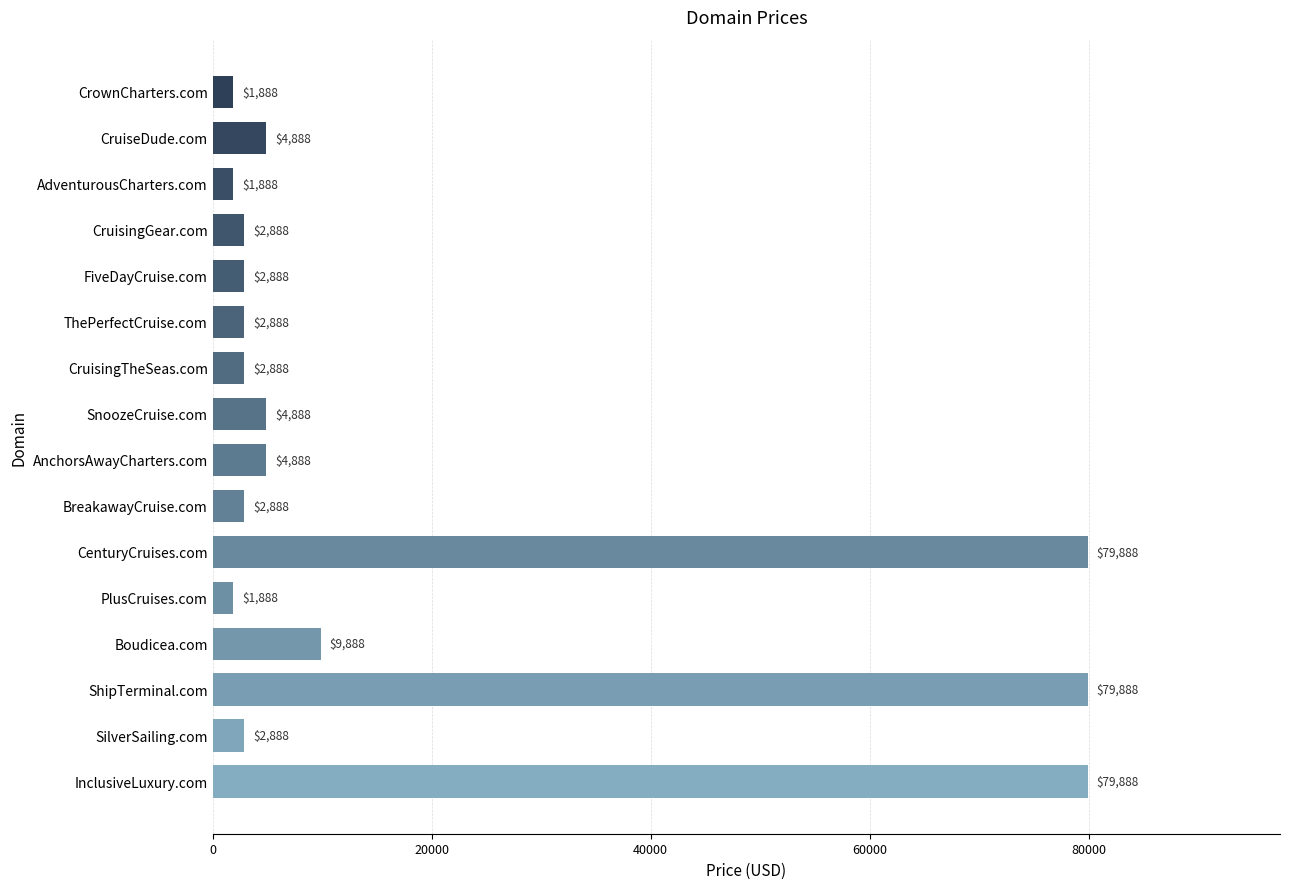

The chart shows a value of 2888 at BreakawayCruise.com. True or false?

True